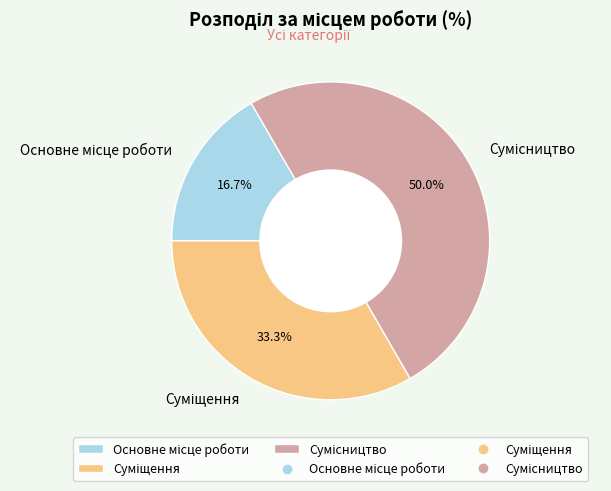

Is Основне місце роботи the majority of the pie?

No